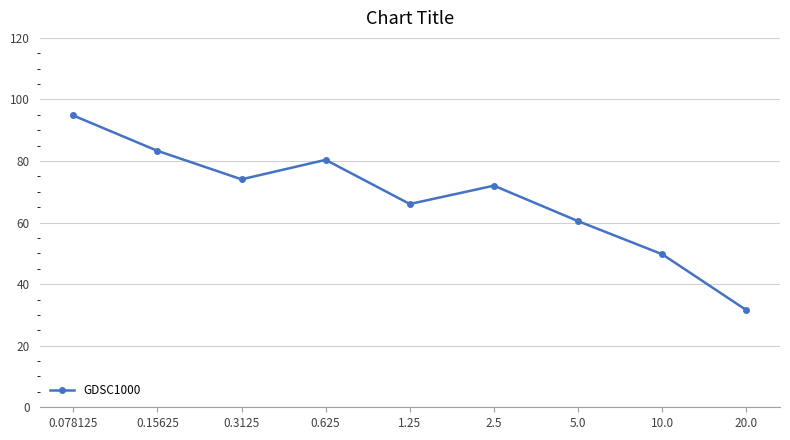

What is the change in value from 0.078125 to 2.5?

-22.8